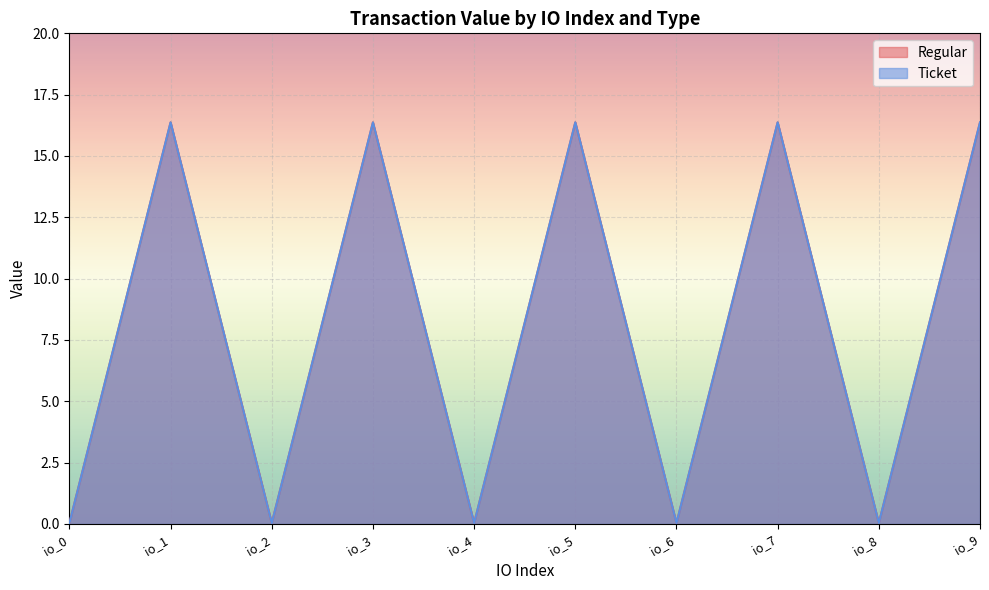

Count the number of categories in the chart.

10